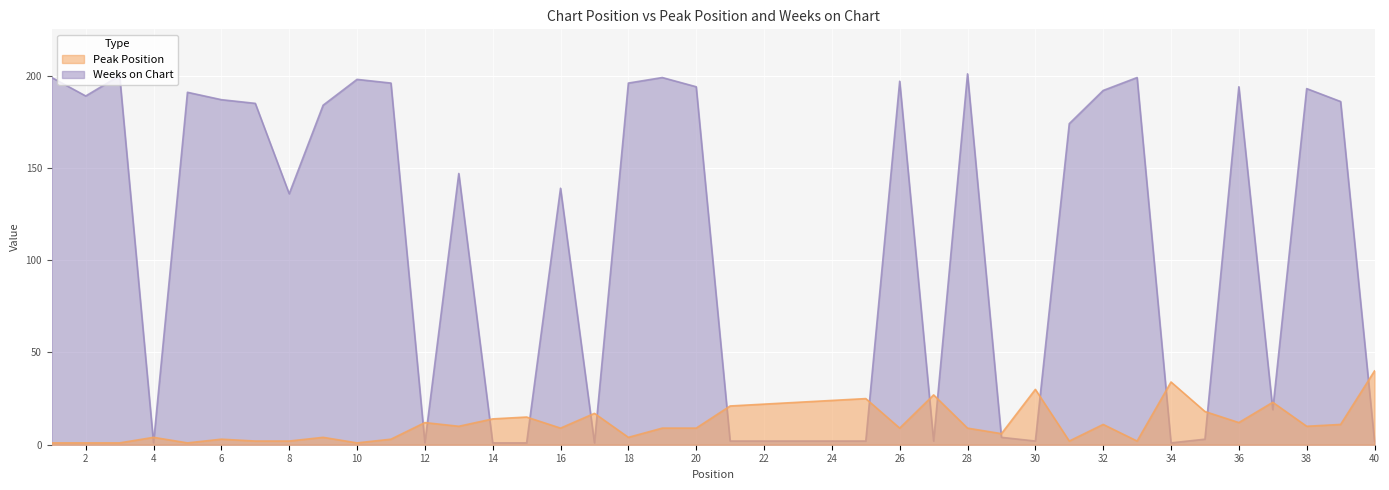

What are all the series names shown in the legend?

Peak Position, Weeks on Chart